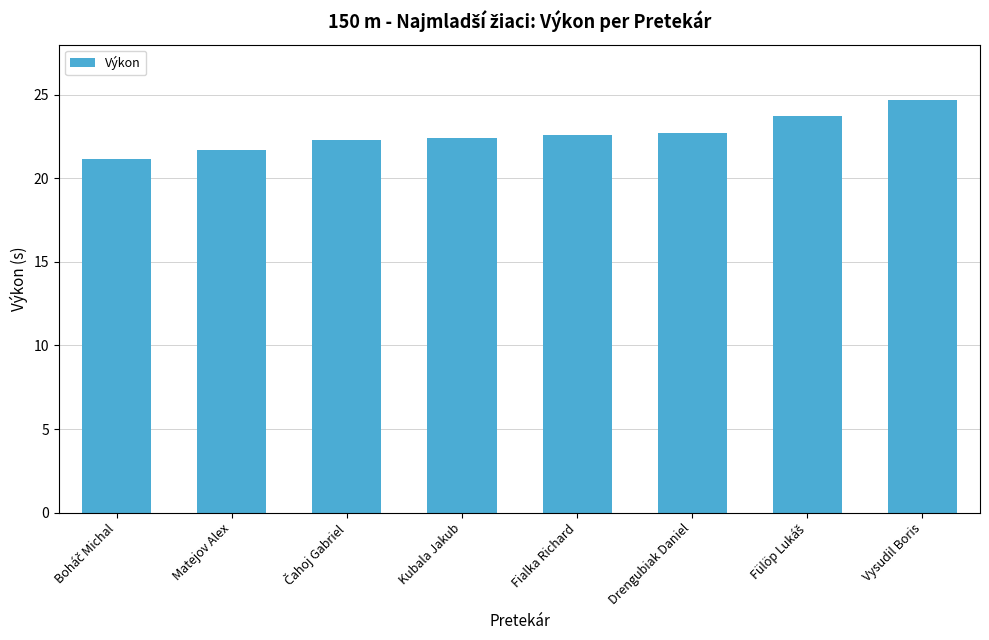

What is the difference between the maximum and minimum values?

3.6